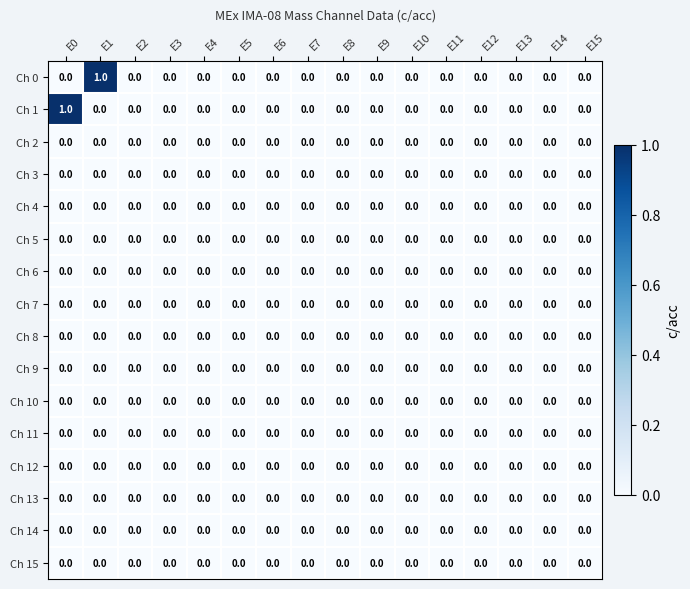

Is it true that Ch 14 equals 0 at E4?

True